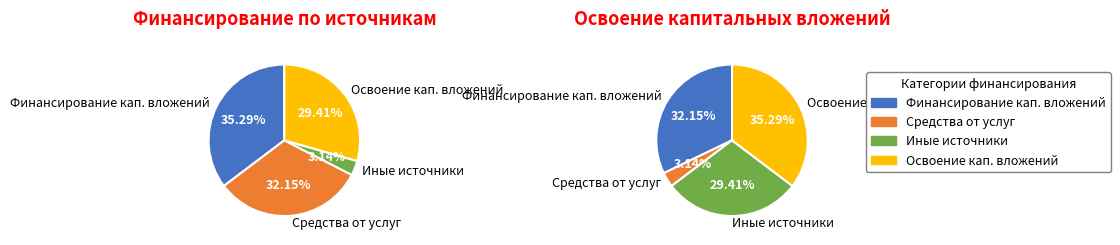

Count the number of slices in the pie.

4